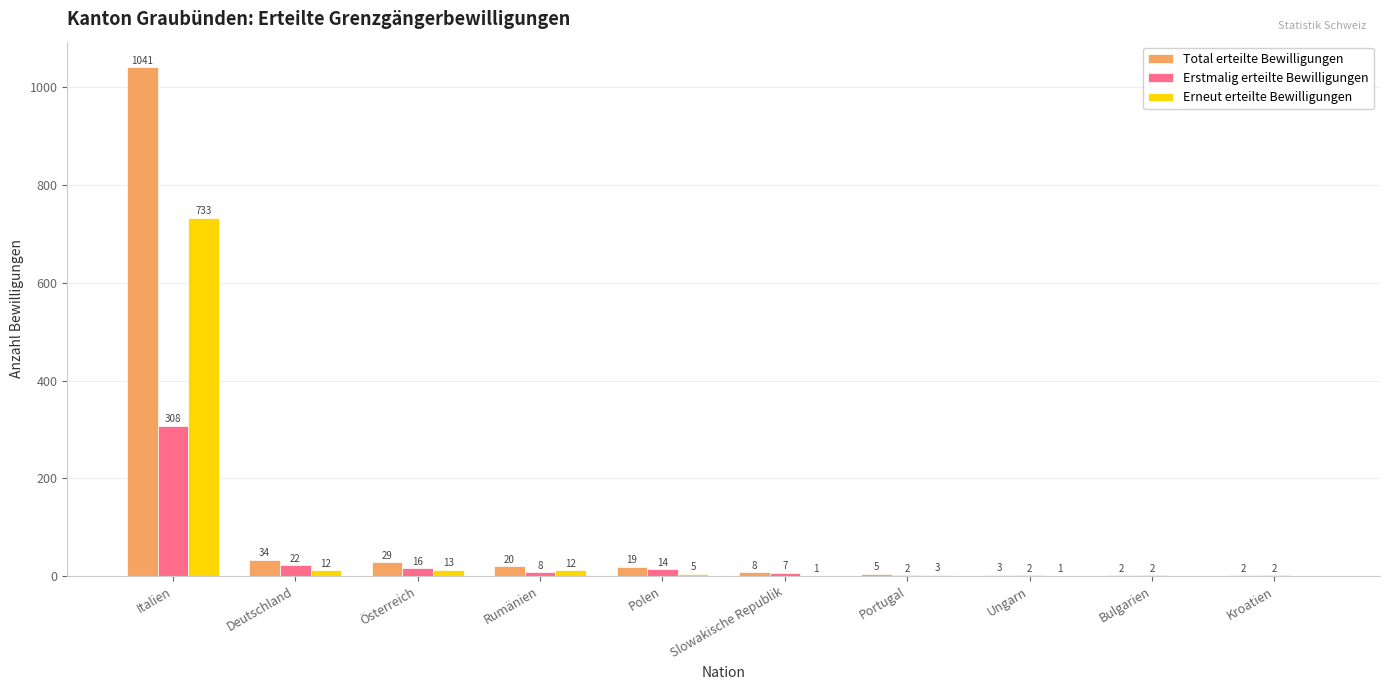

What is the sum of all Erstmalig erteilte Bewilligungen values?

383